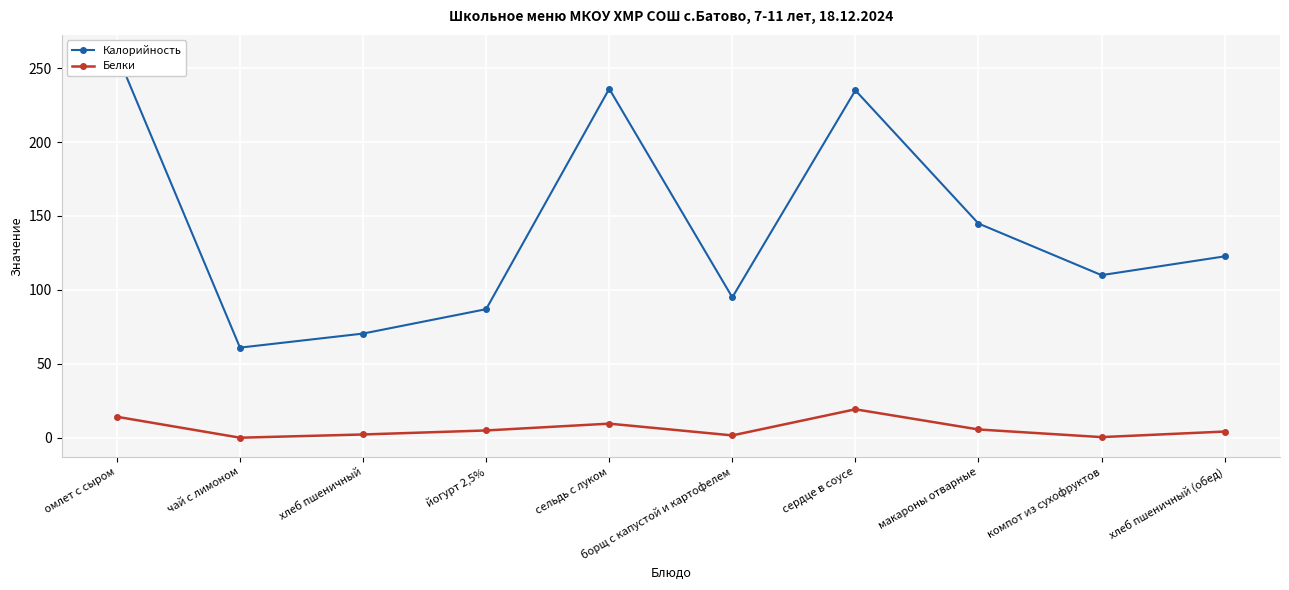

True or false: Белки and Калорийность cross at least once.

False